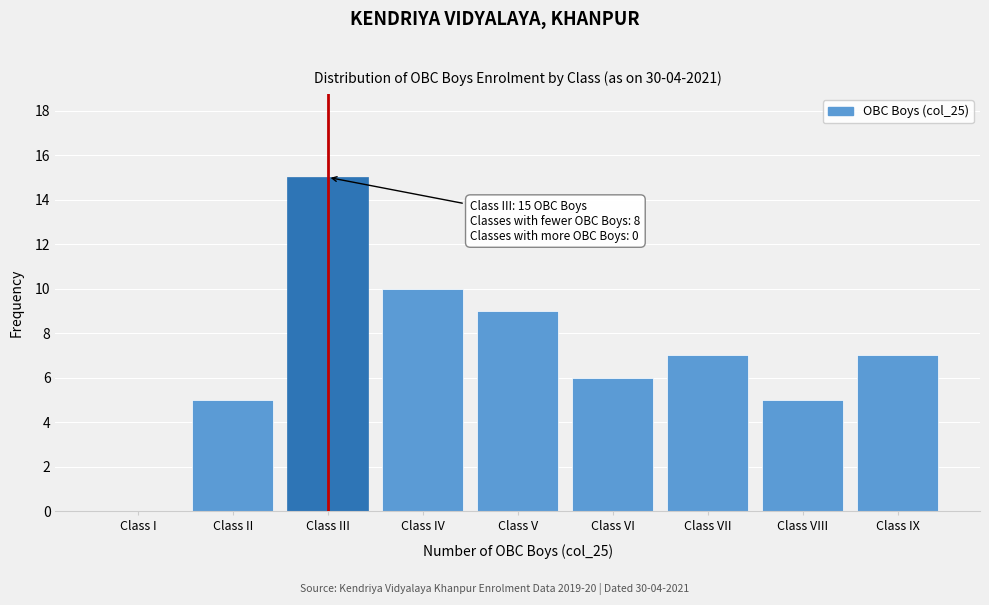

Reading right to left, what are all the values shown in this chart?

Class IX=7	Class VIII=5	Class VII=7	Class VI=6	Class V=9	Class IV=10	Class III=15	Class II=5	Class I=0